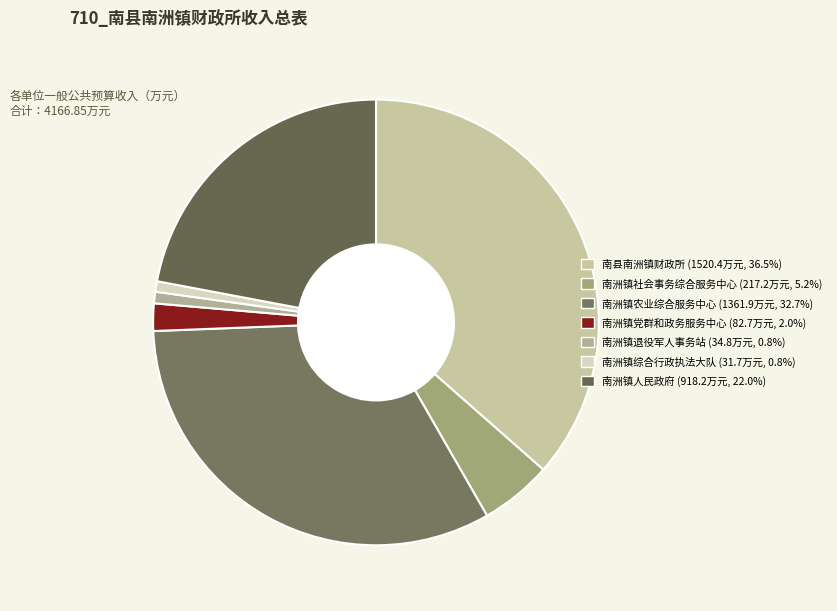

To the nearest percent, what portion does 南洲镇农业综合服务中心 represent?

33%